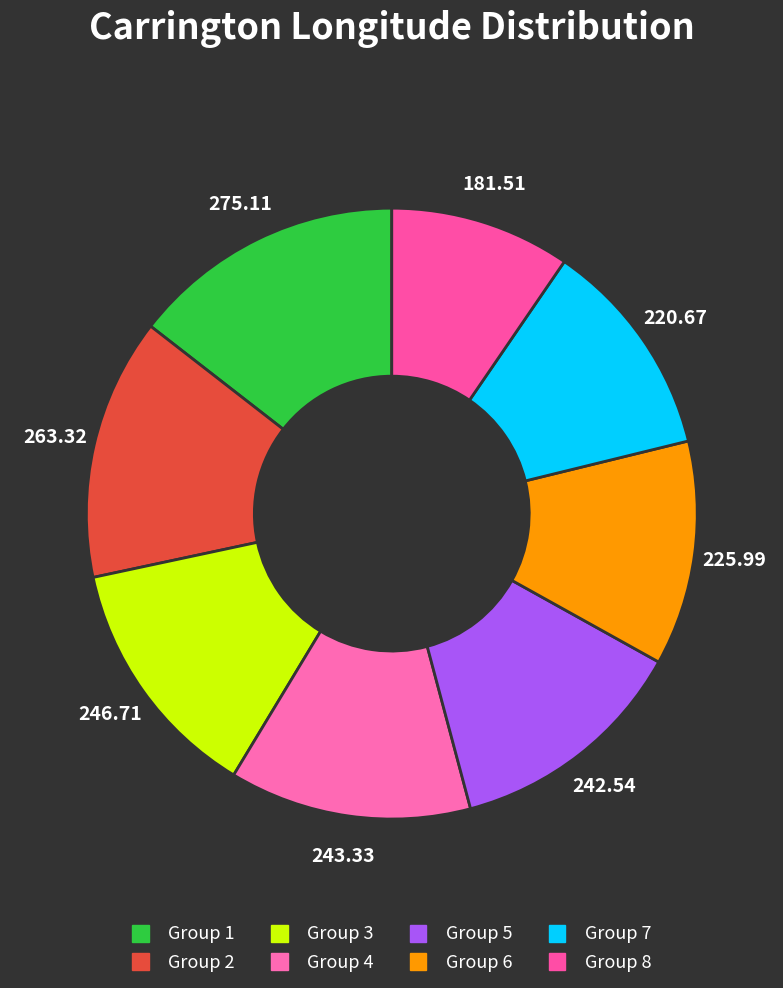

Rank the categories by value from lowest to highest.

8, 7, 6, 5, 4, 3, 2, 1